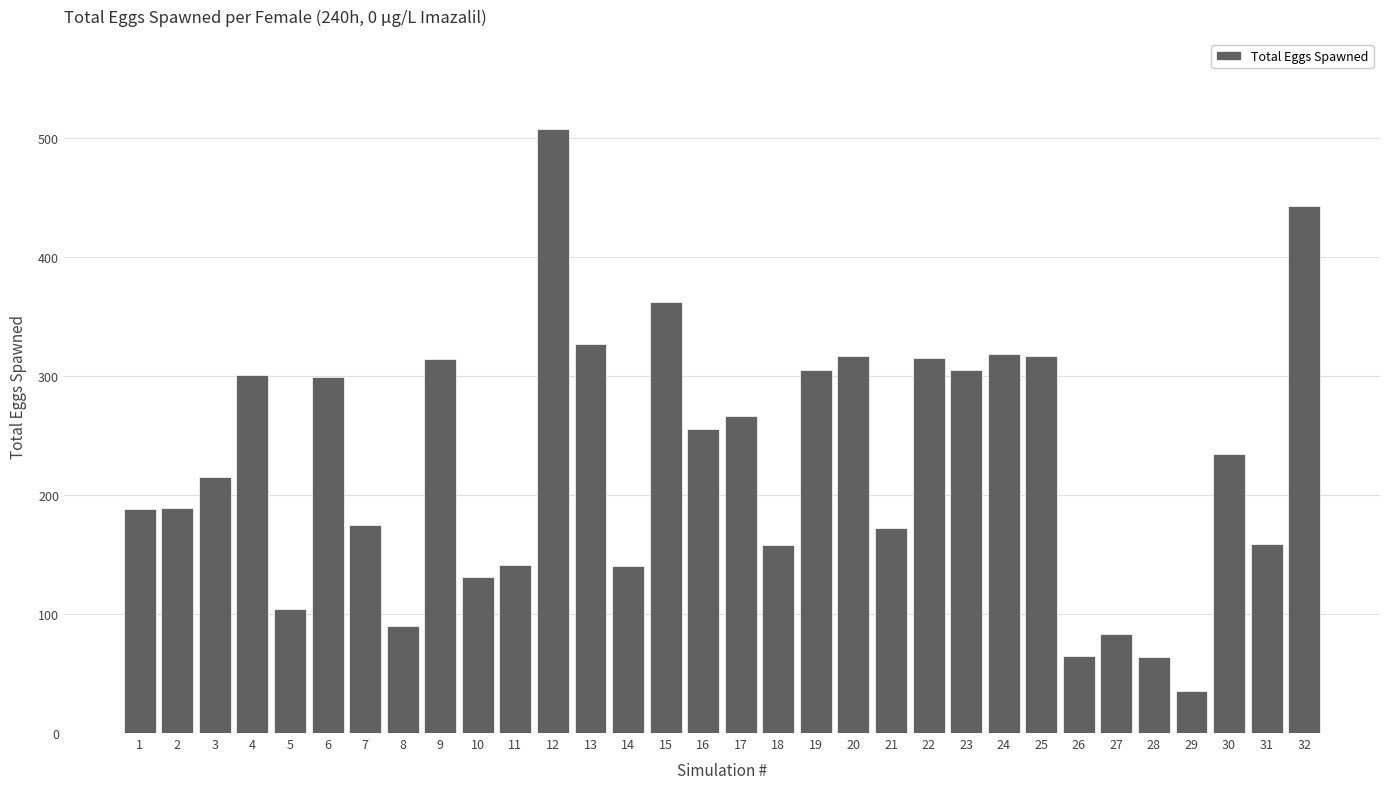

The value at 2 is 189. True or false?

True